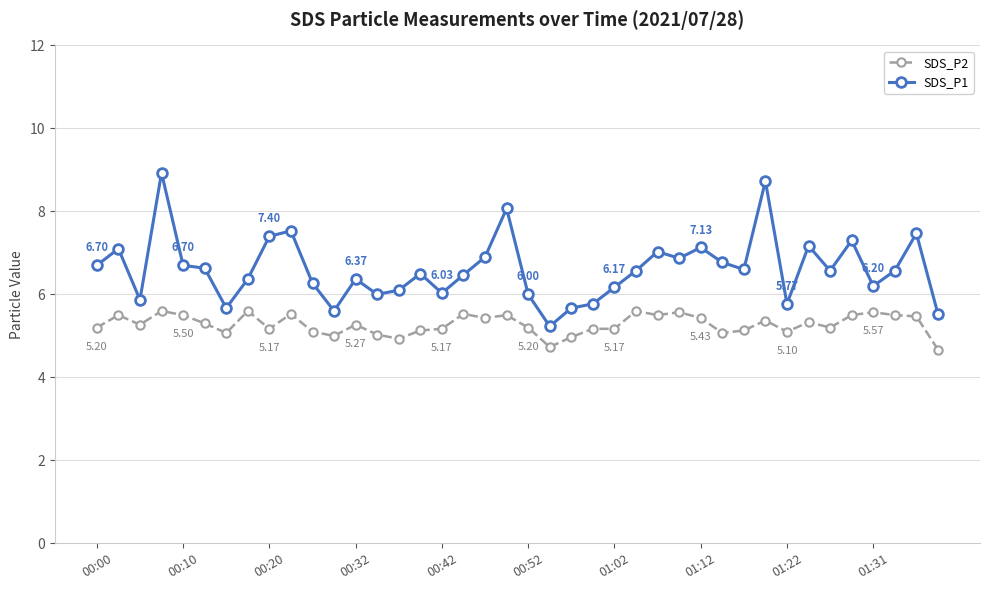

Rank the series by their average value, from highest to lowest.

SDS_P1, SDS_P2